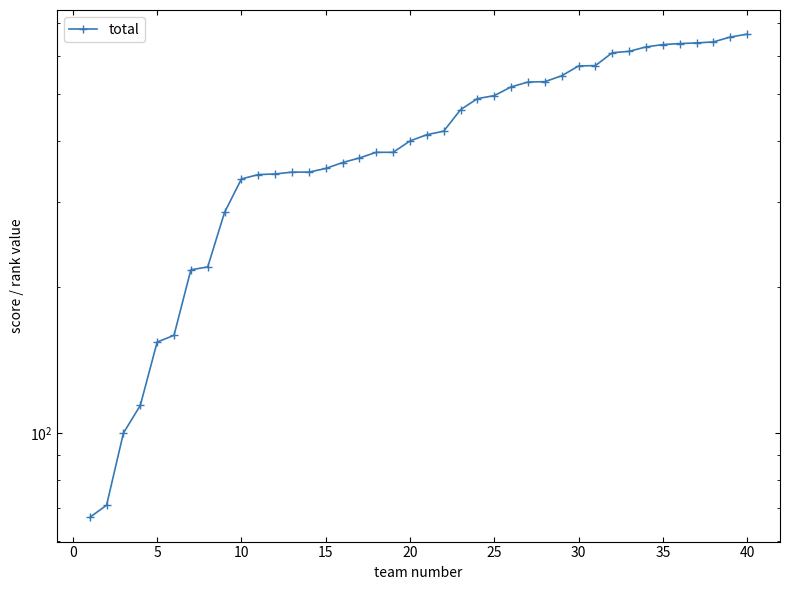

Where is the data nearest to the value 365?

15